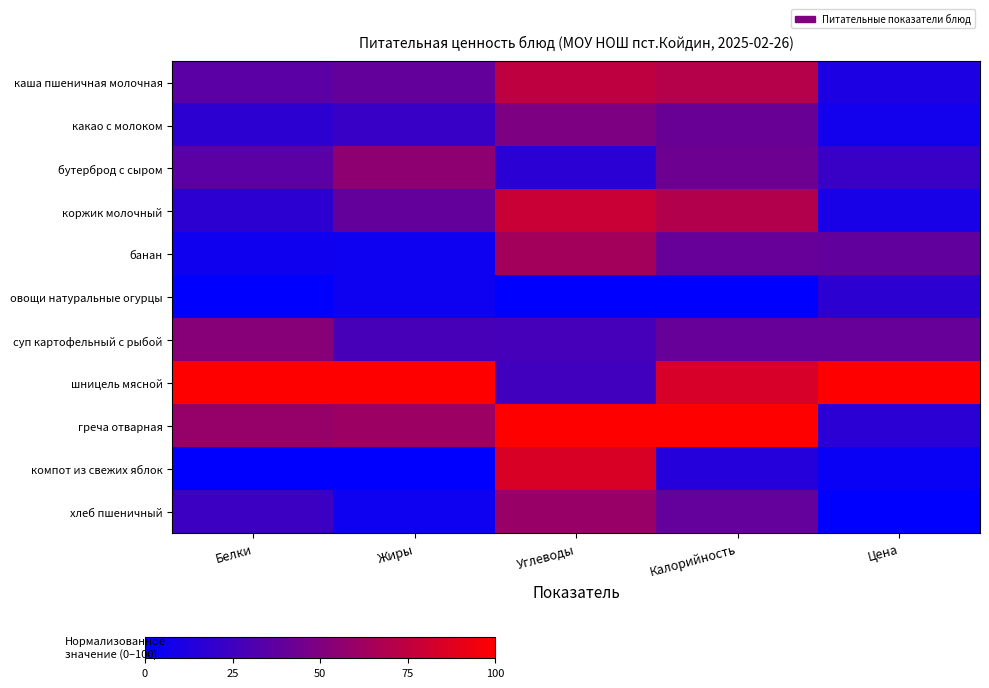

At how many categories does at least one series exceed 9?

5